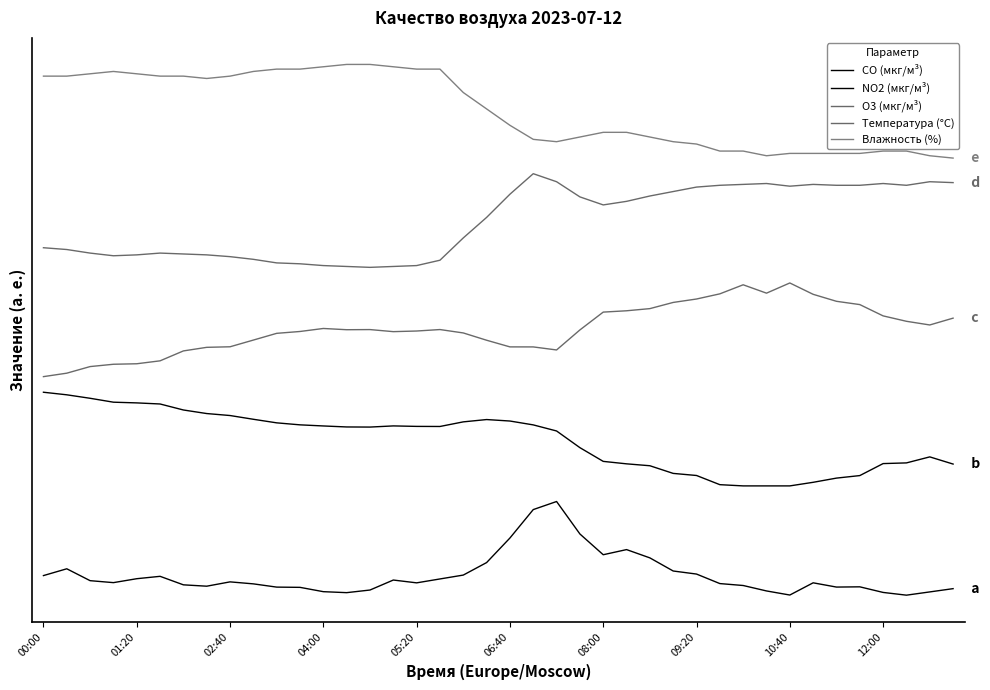

Is this an area chart (filled region under the line)?

No